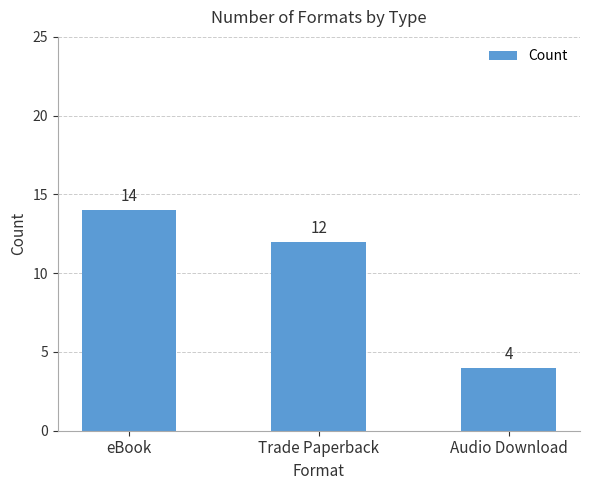

Reading left to right, extract all data points from this chart.

14	12	4